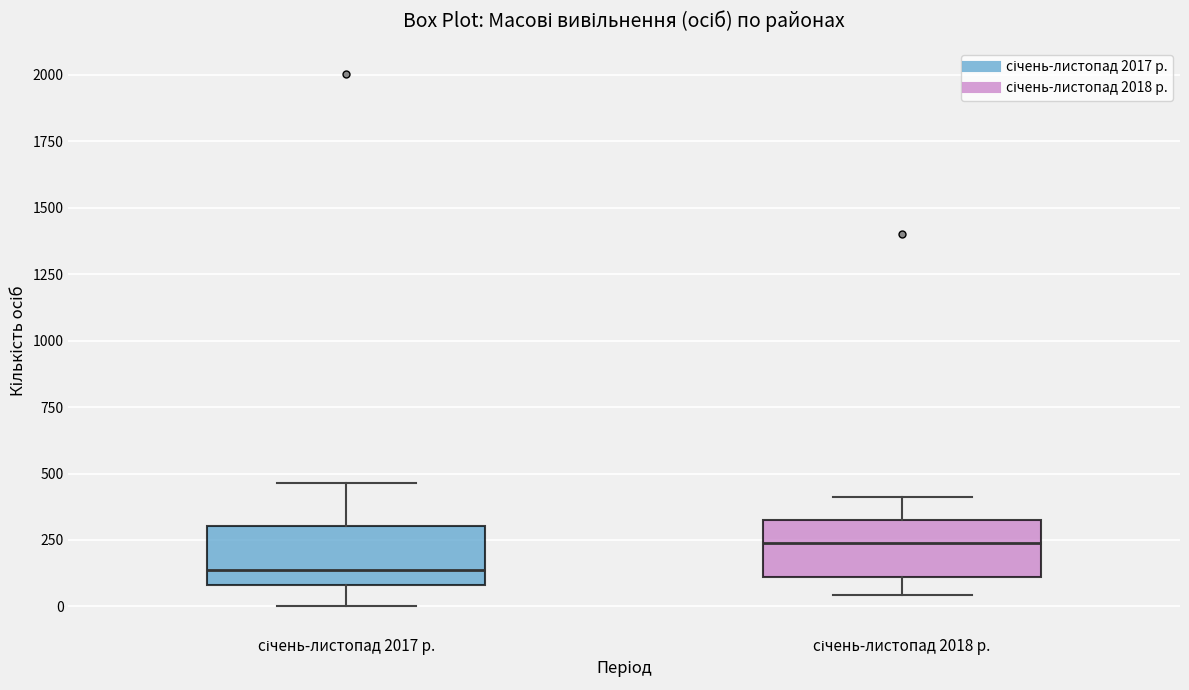

Which box's median line is the highest?

січень-листопад 2018 р.